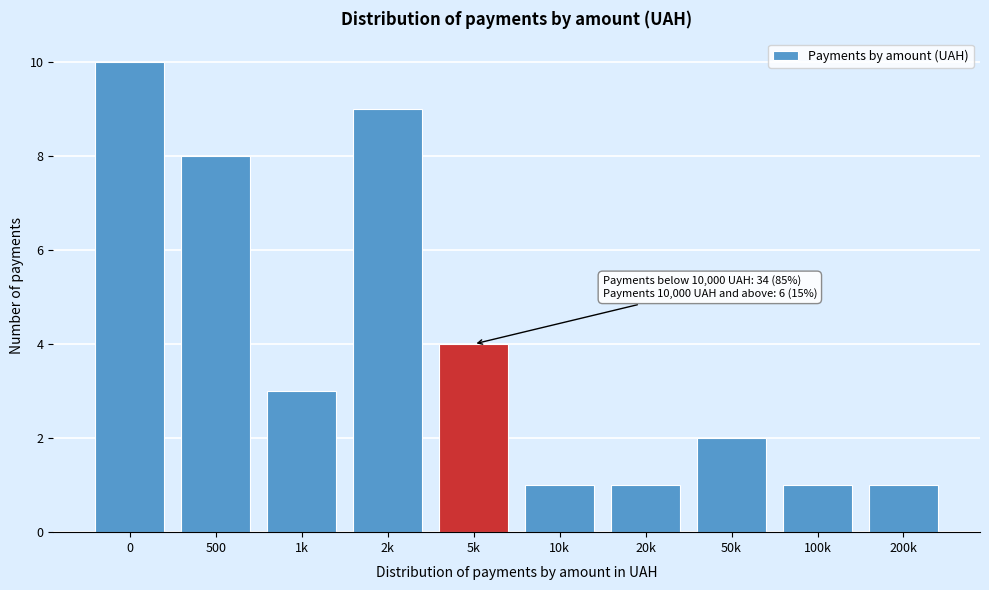

Reading left to right, transcribe all the data shown in this chart.

0=10	500=8	1k=3	2k=9	5k=4	10k=1	20k=1	50k=2	100k=1	200k=1